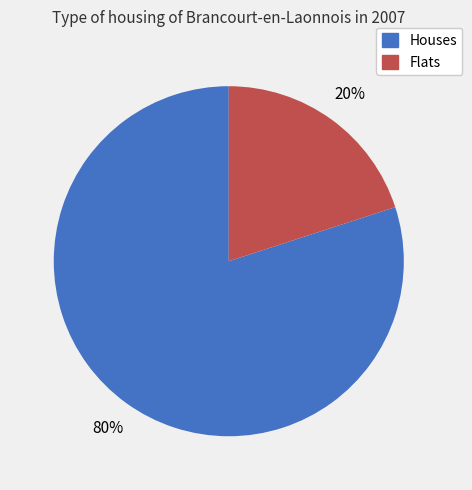

Is there any slice that represents more than half of the pie?

Yes